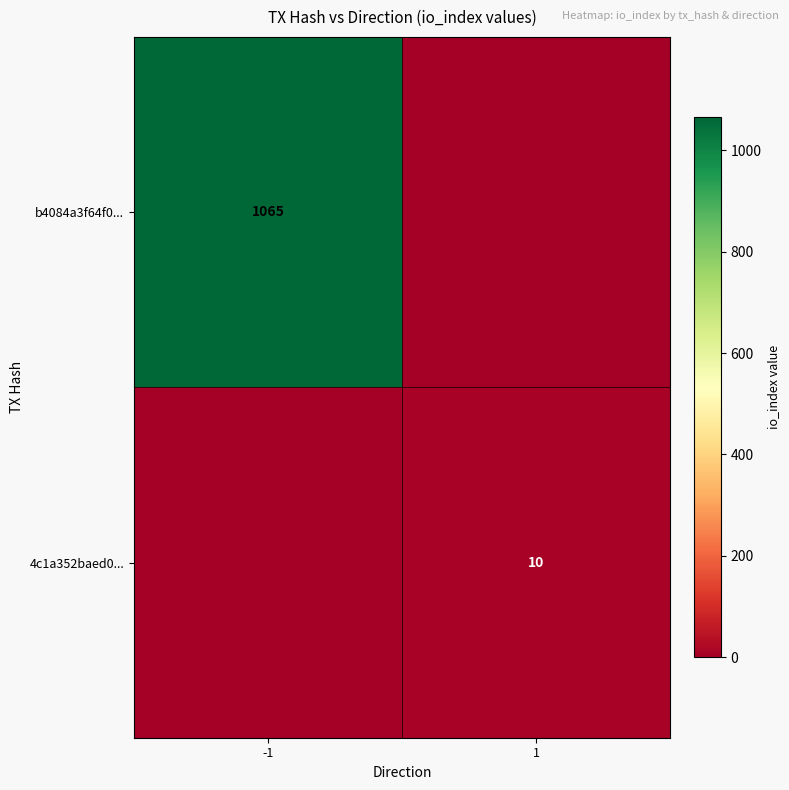

Is it true that 4c1a352baed0... equals 10 at 1?

True